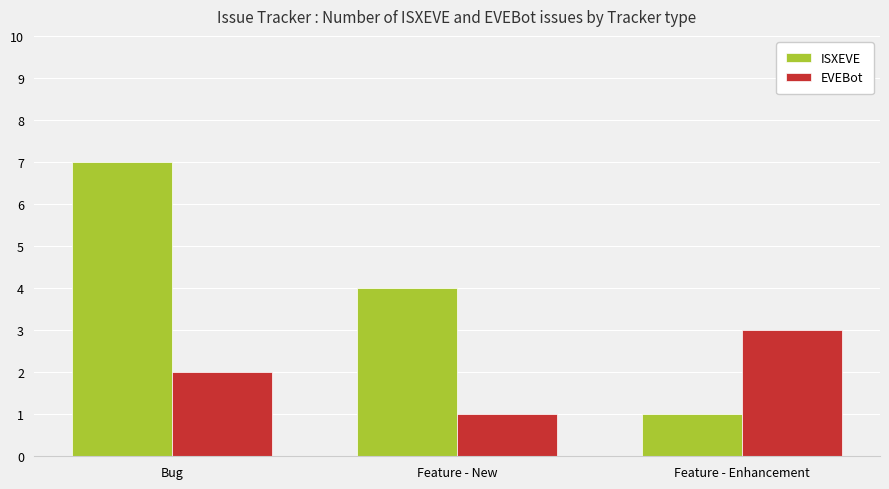

What is the label of the 2nd bar from the right?

Feature - New